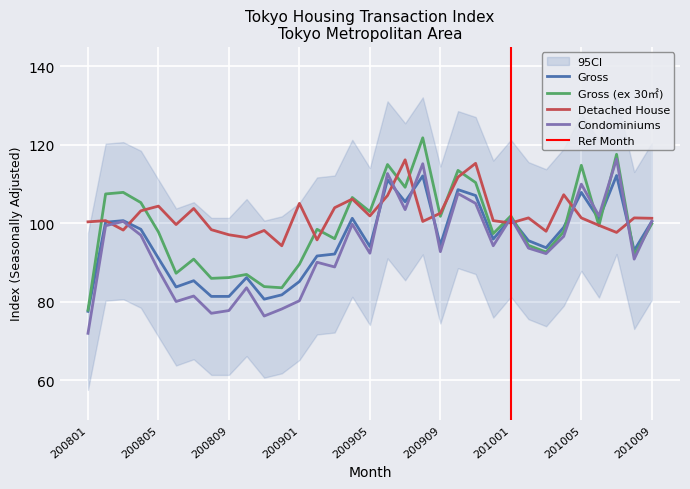

Where does the Gross series first go above 95?

200802